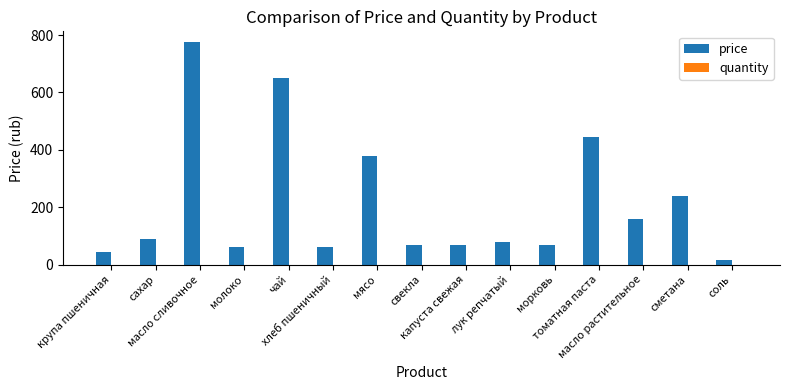

Which series has the largest total across all categories?

price